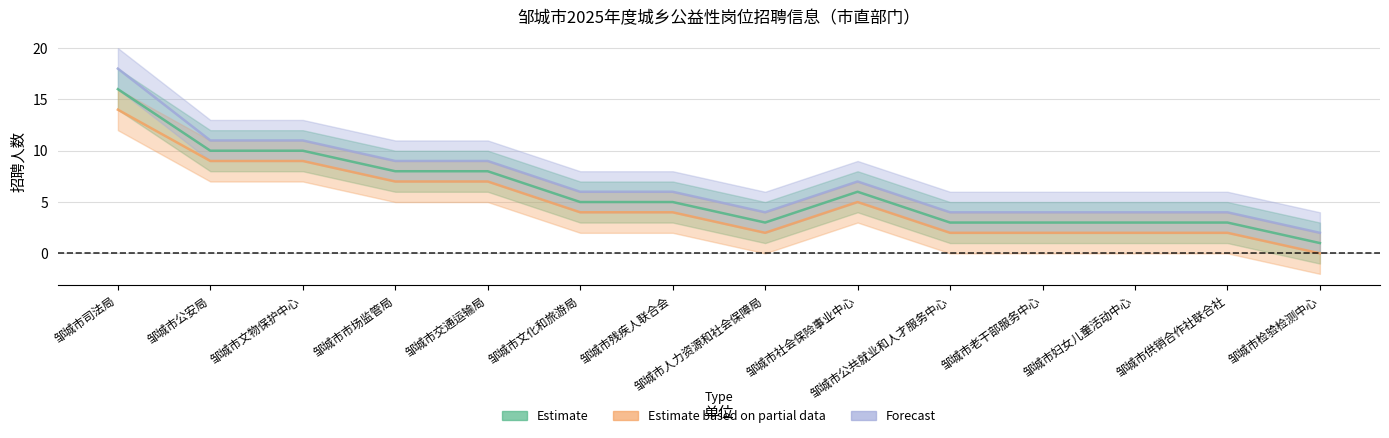

How many data points in Estimate are less than 5?

6